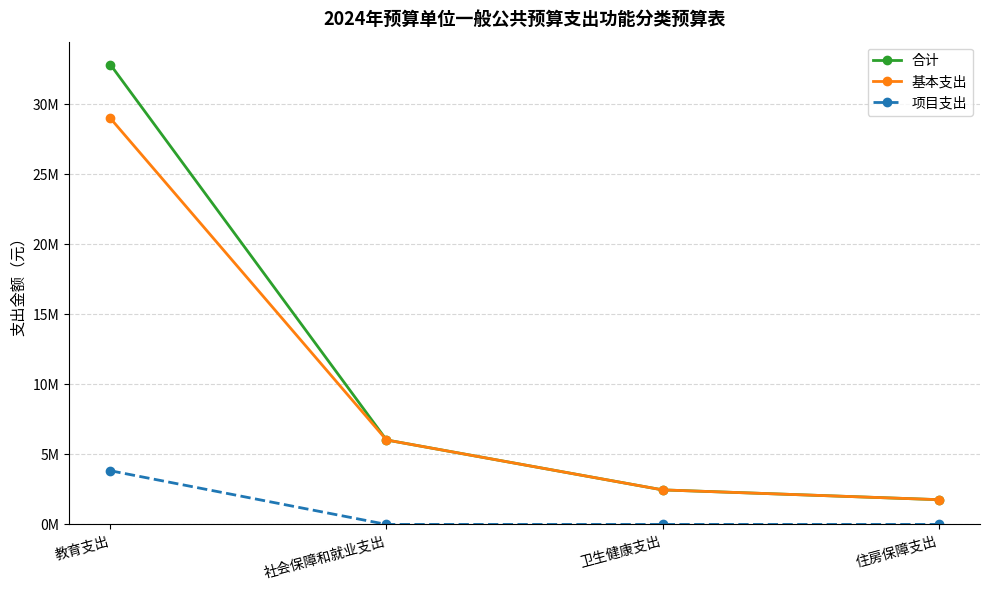

Reading left to right, list all the values displayed in this chart.

合计: 32822714.2	6030045.8	2466352.4	1767472.3
基本支出: 28989693.7	6030045.8	2466352.4	1767472.3
项目支出: 3833020.5	0.0	0.0	0.0